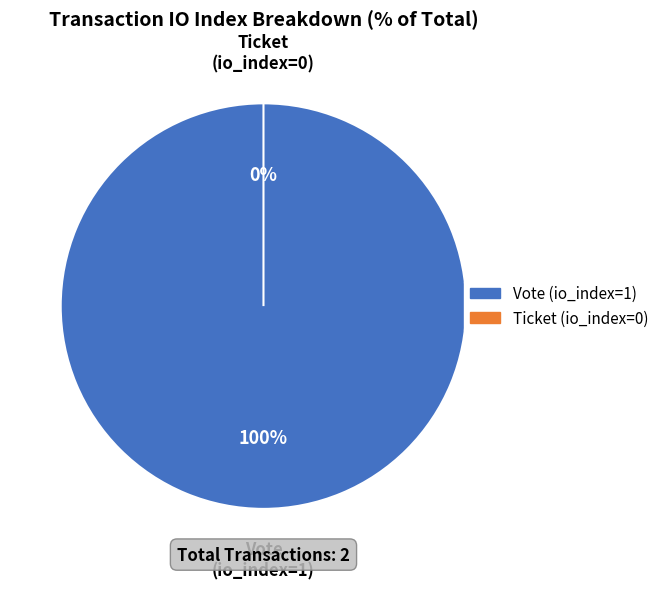

Which slice is the smallest?

Ticket (io_index=0)